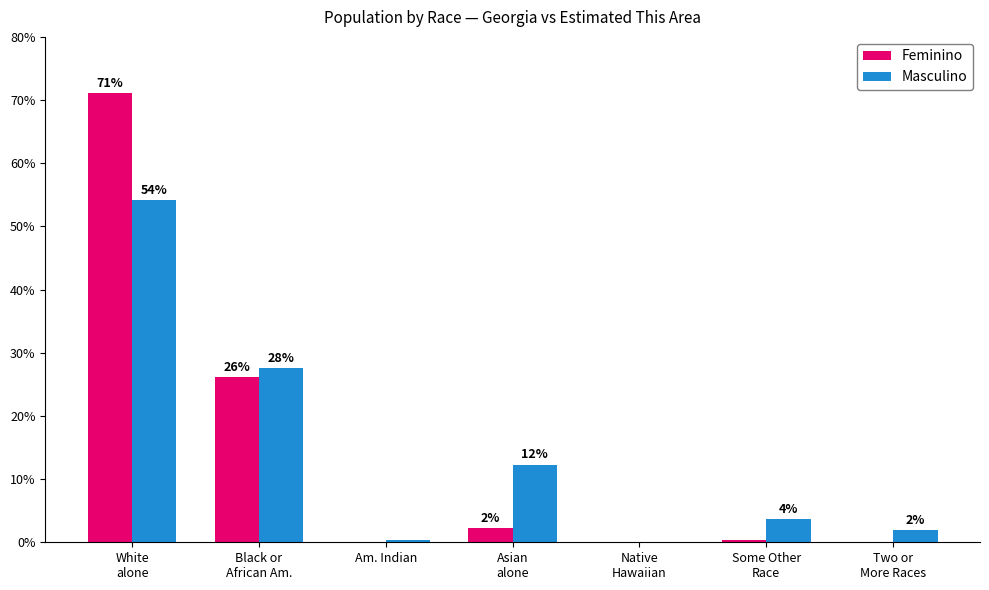

Between White
alone and Asian
alone, which is larger?

White
alone